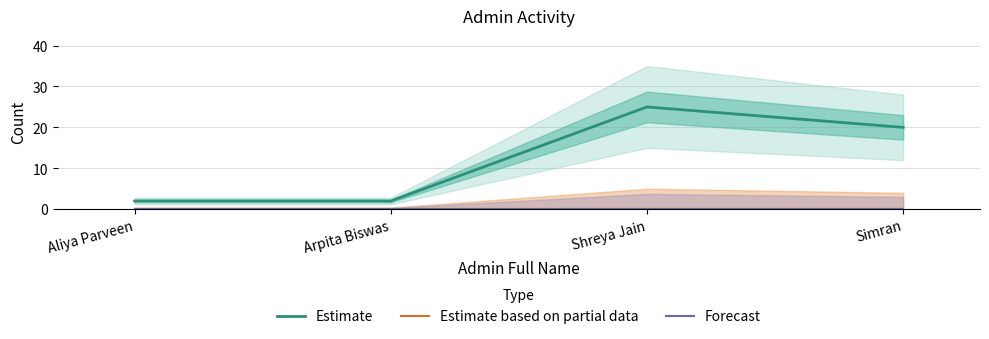

Rank the series by their maximum value, from lowest to highest.

Estimate based on partial data, Forecast, Estimate